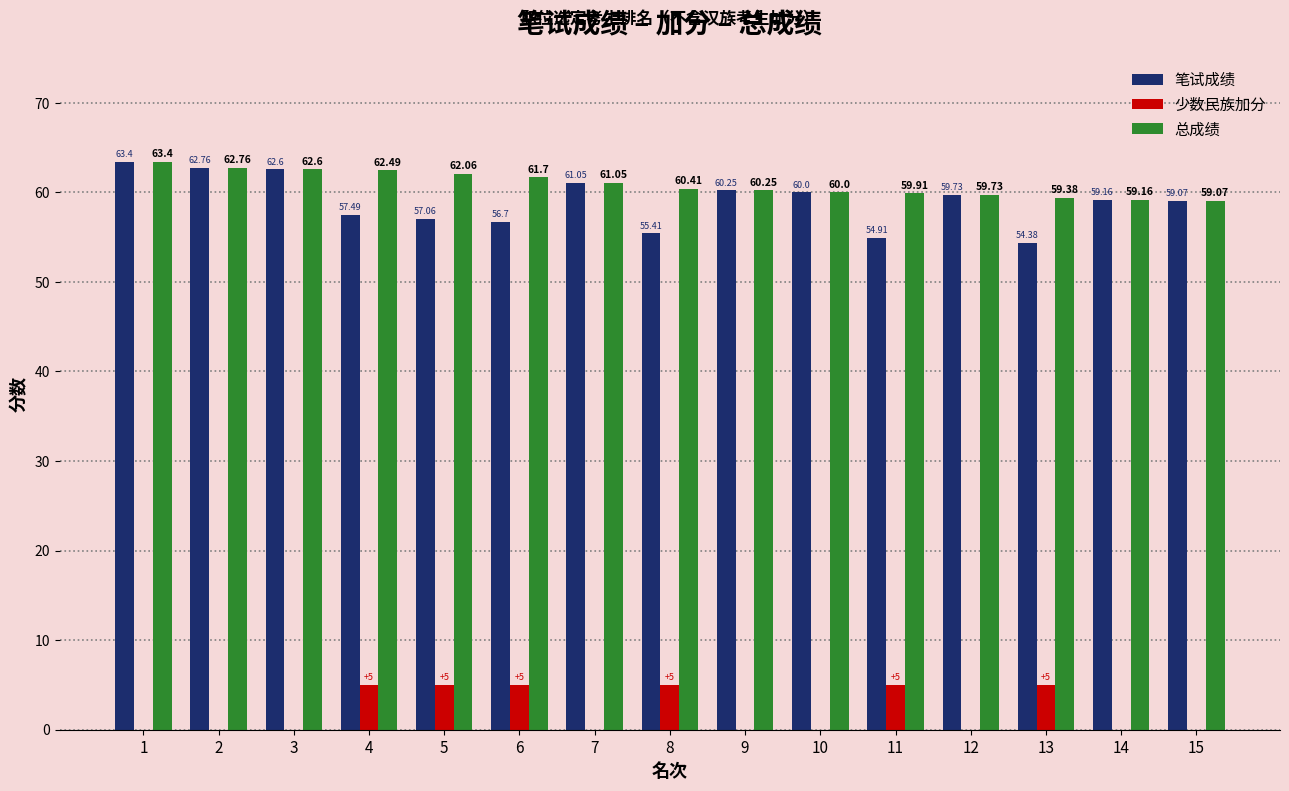

Between 9 and 13, which series saw the biggest shift?

笔试成绩